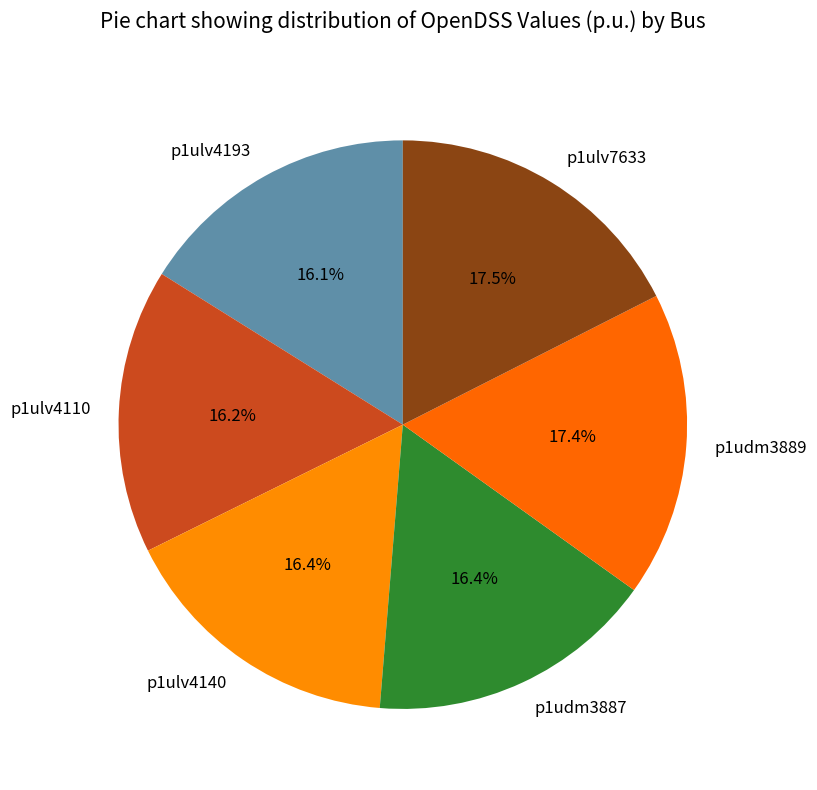

Between p1udm3889 and p1ulv4140, which is larger?

p1udm3889